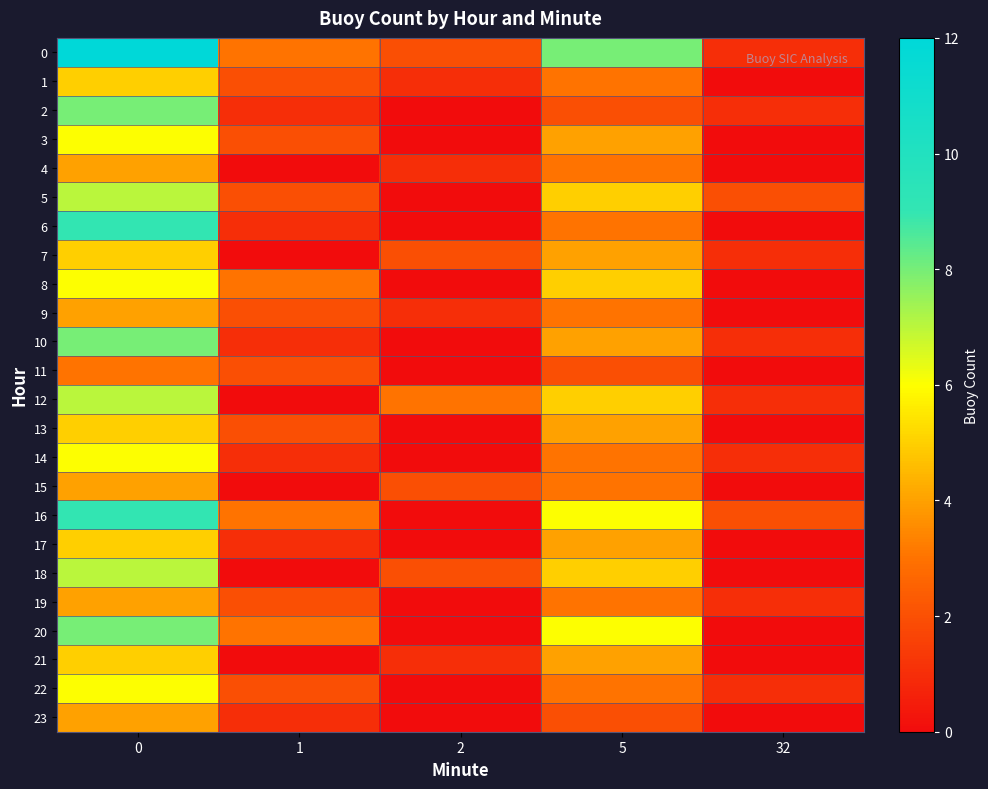

Reading left to right, transcribe all the data shown in this chart.

0: 0=12	1=3	2=2	5=8	32=1
1: 0=5	1=2	2=1	5=3	32=0
2: 0=8	1=1	2=0	5=2	32=1
3: 0=6	1=2	2=0	5=4	32=0
4: 0=4	1=0	2=1	5=3	32=0
5: 0=7	1=2	2=0	5=5	32=2
6: 0=9	1=1	2=0	5=3	32=0
7: 0=5	1=0	2=2	5=4	32=1
8: 0=6	1=3	2=0	5=5	32=0
9: 0=4	1=2	2=1	5=3	32=0
10: 0=8	1=1	2=0	5=4	32=1
11: 0=3	1=2	2=0	5=2	32=0
12: 0=7	1=0	2=3	5=5	32=1
13: 0=5	1=2	2=0	5=4	32=0
14: 0=6	1=1	2=0	5=3	32=1
15: 0=4	1=0	2=2	5=3	32=0
16: 0=9	1=3	2=0	5=6	32=2
17: 0=5	1=1	2=0	5=4	32=0
18: 0=7	1=0	2=2	5=5	32=0
19: 0=4	1=2	2=0	5=3	32=1
20: 0=8	1=3	2=0	5=6	32=0
21: 0=5	1=0	2=1	5=4	32=0
22: 0=6	1=2	2=0	5=3	32=1
23: 0=4	1=1	2=0	5=2	32=0